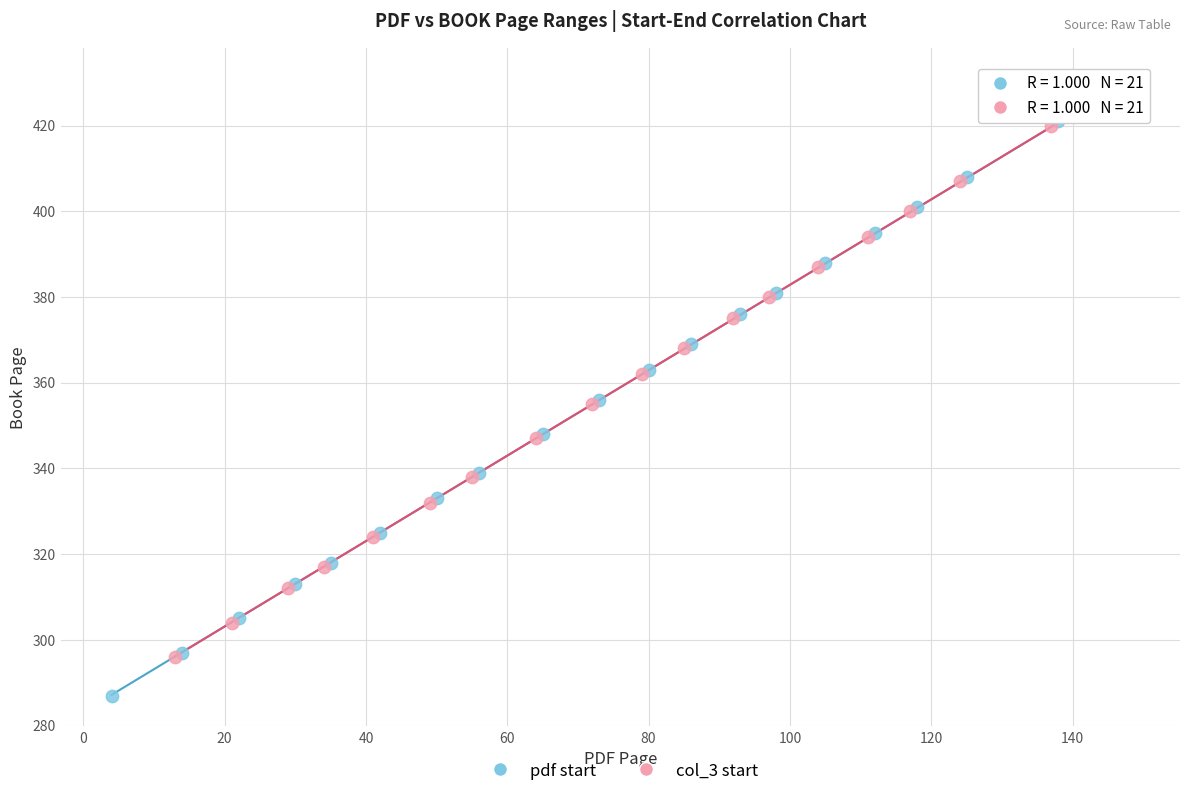

Which series has the widest spread of Y values?

pdf start